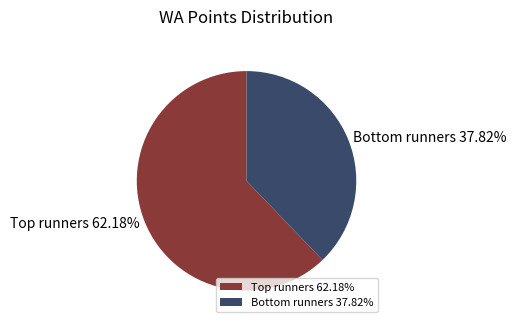

Rank the categories by value from lowest to highest.

Bottom runners 37.82%, Top runners 62.18%